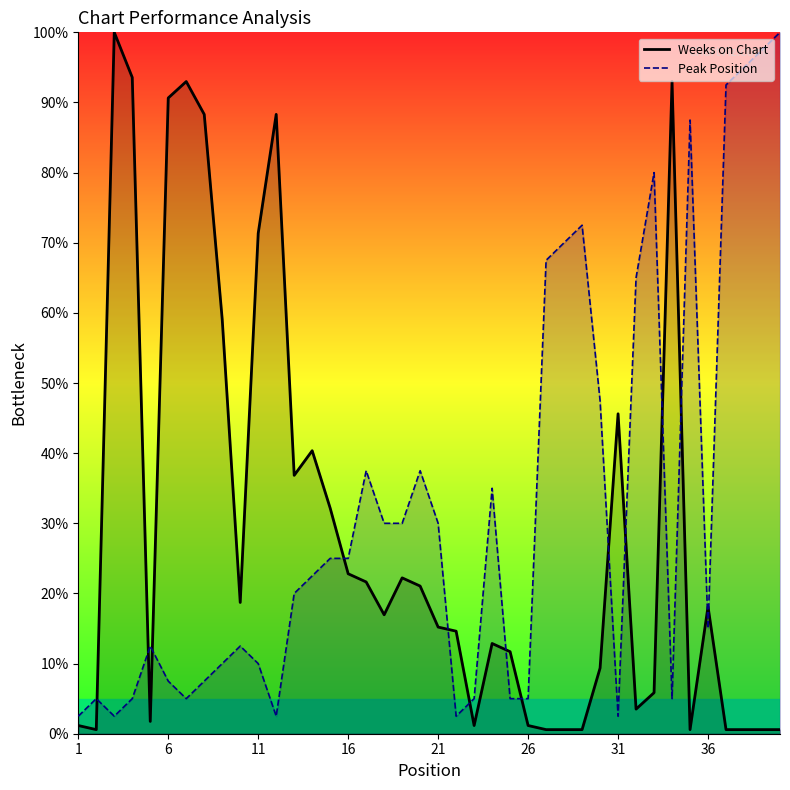

At how many categories does at least one series exceed 87?

12